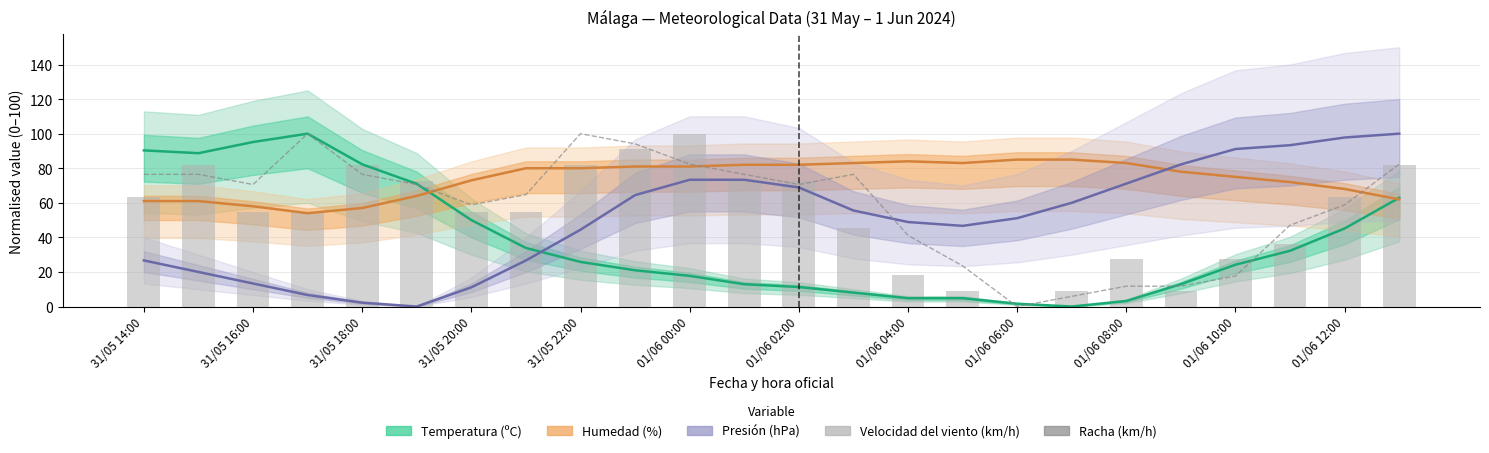

What is the maximum value shown in the chart?

100.0